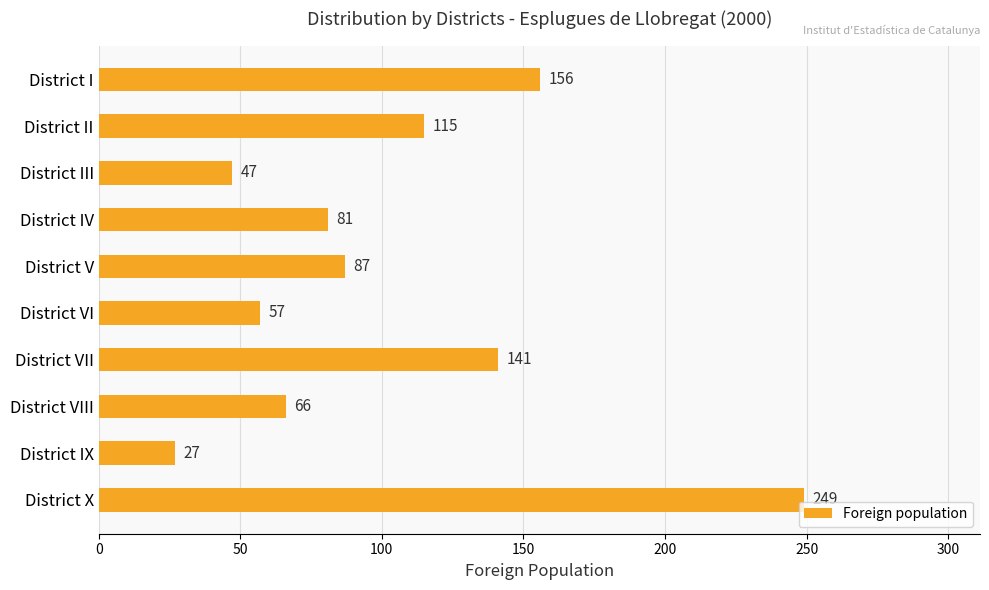

Which has a higher value, District I or District IX?

District I